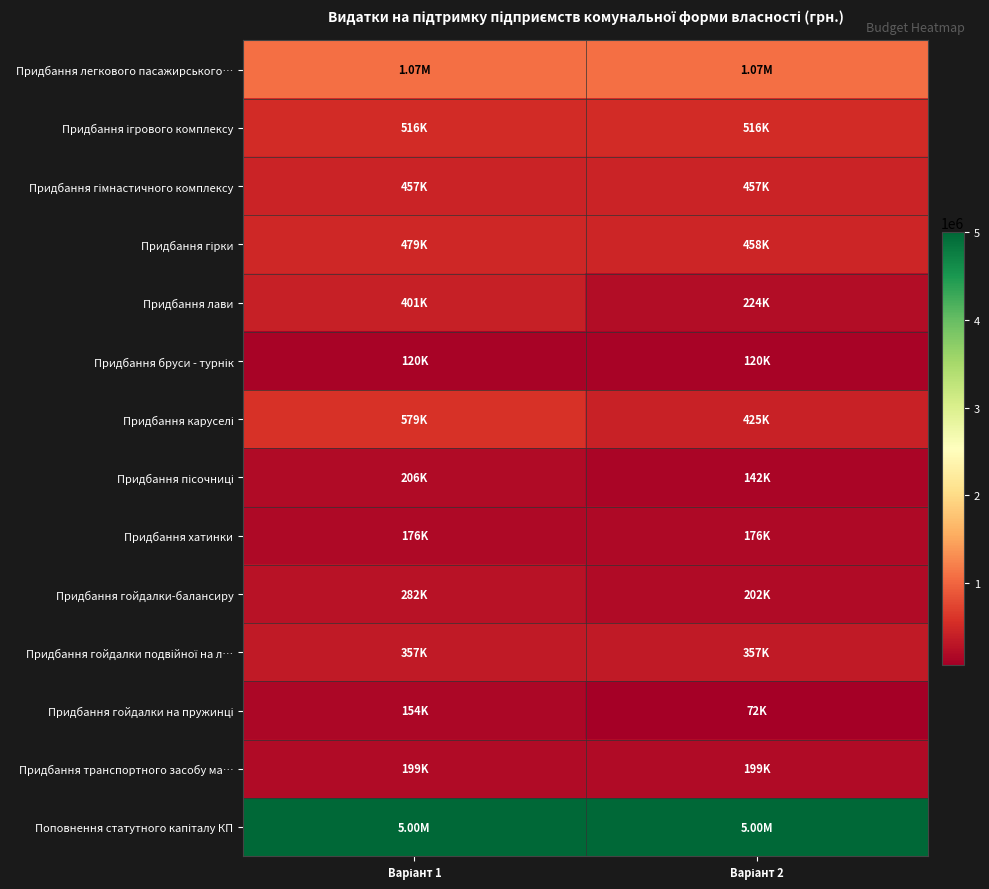

Which series changed the most between Варіант 1 and Варіант 2?

Придбання лави